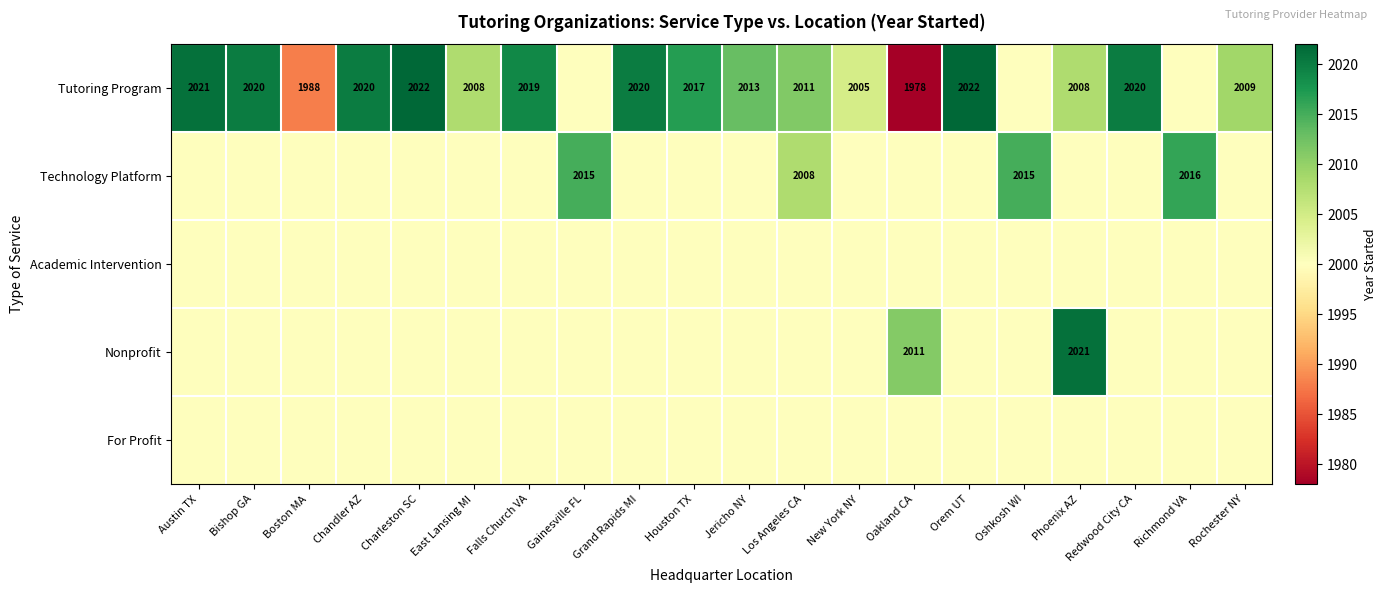

The Tutoring Program series shows 1988 at Boston MA. True or false?

True